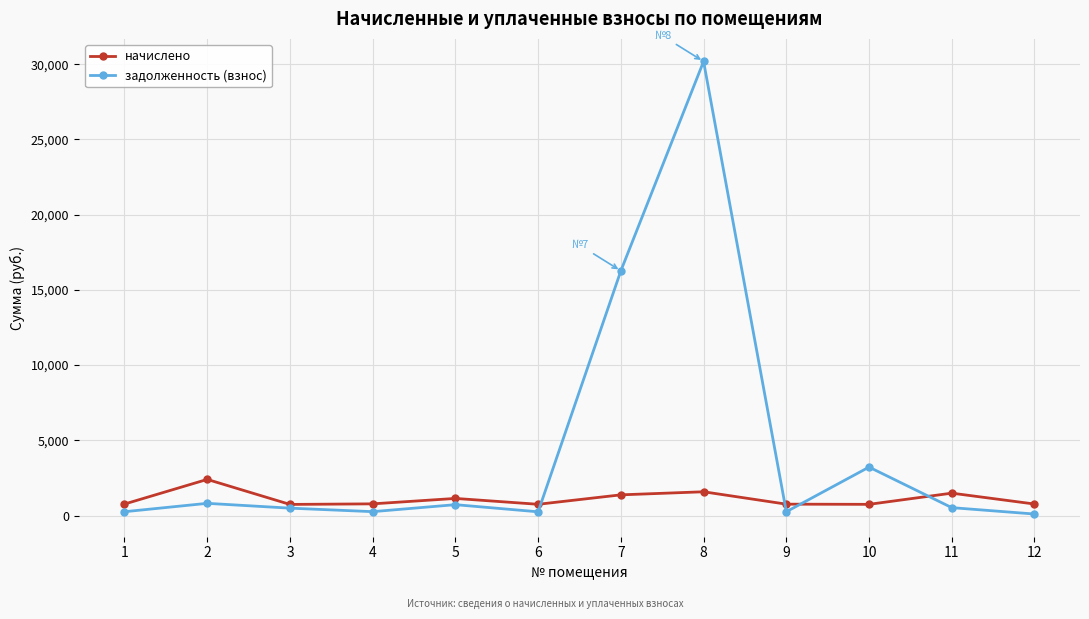

After their last crossing, which series has the higher values: задолженность (взнос) or начислено?

начислено